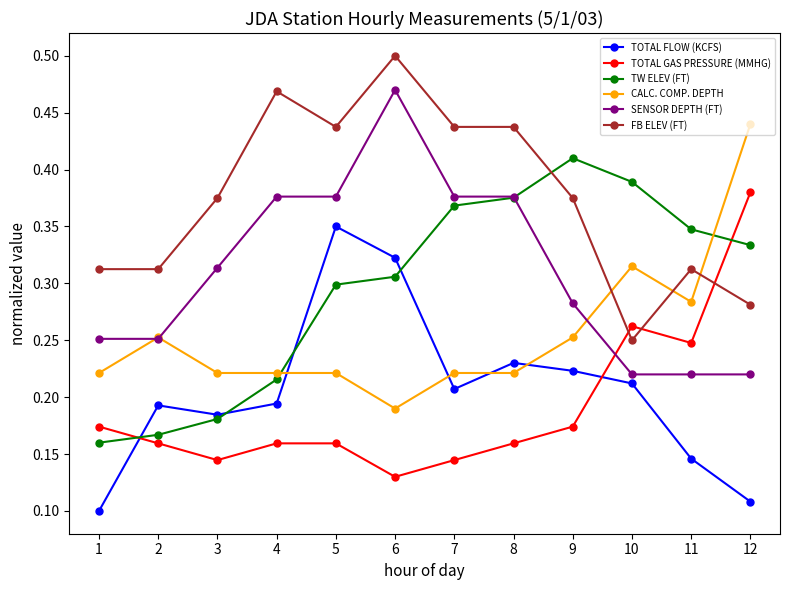

List the series in order of their peak value, highest first.

FB ELEV (FT), SENSOR DEPTH (FT), CALC. COMP. DEPTH, TW ELEV (FT), TOTAL GAS PRESSURE (MMHG), TOTAL FLOW (KCFS)